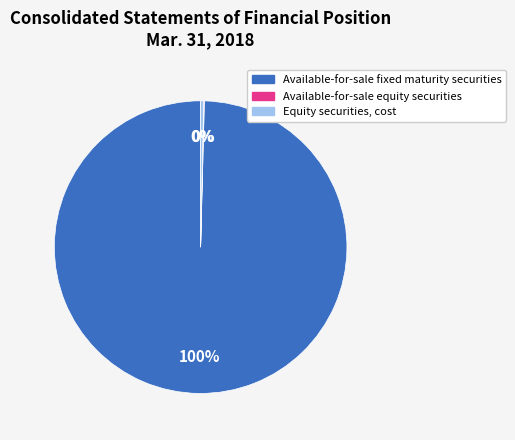

What is the largest slice in the pie chart?

Available-for-sale fixed maturity securities